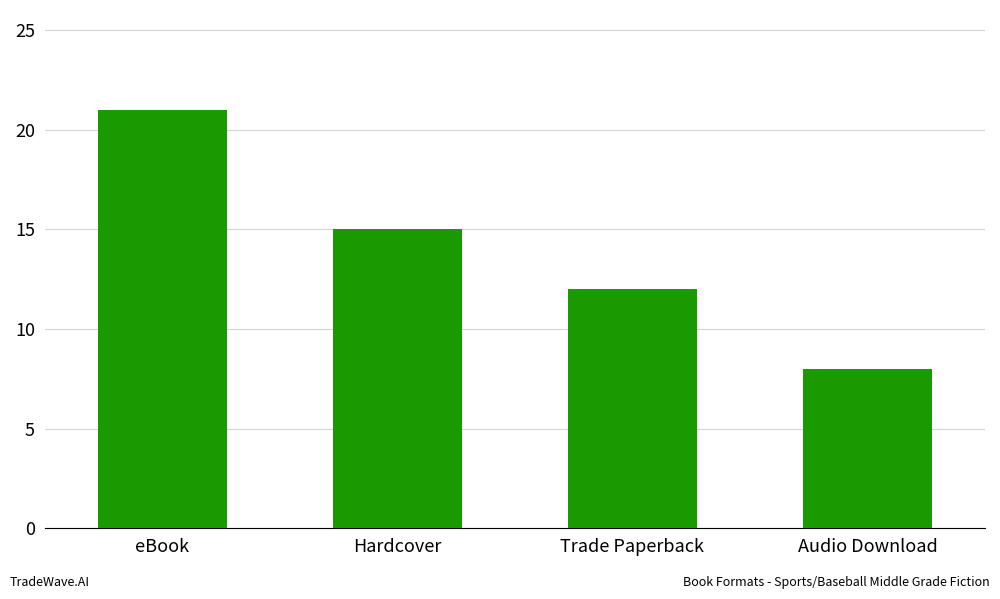

Reading left to right, transcribe all the data shown in this chart.

21	15	12	8